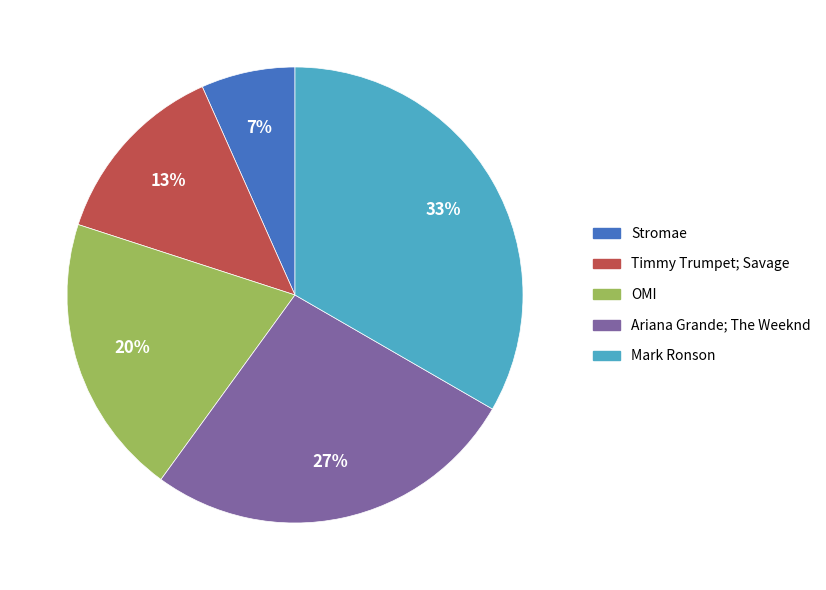

The Stromae slice represents 7% of the pie. True or false?

True